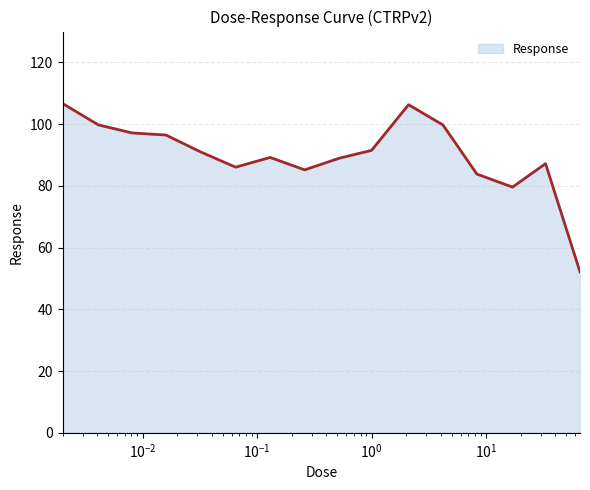

Does the chart have visible grid lines?

Yes